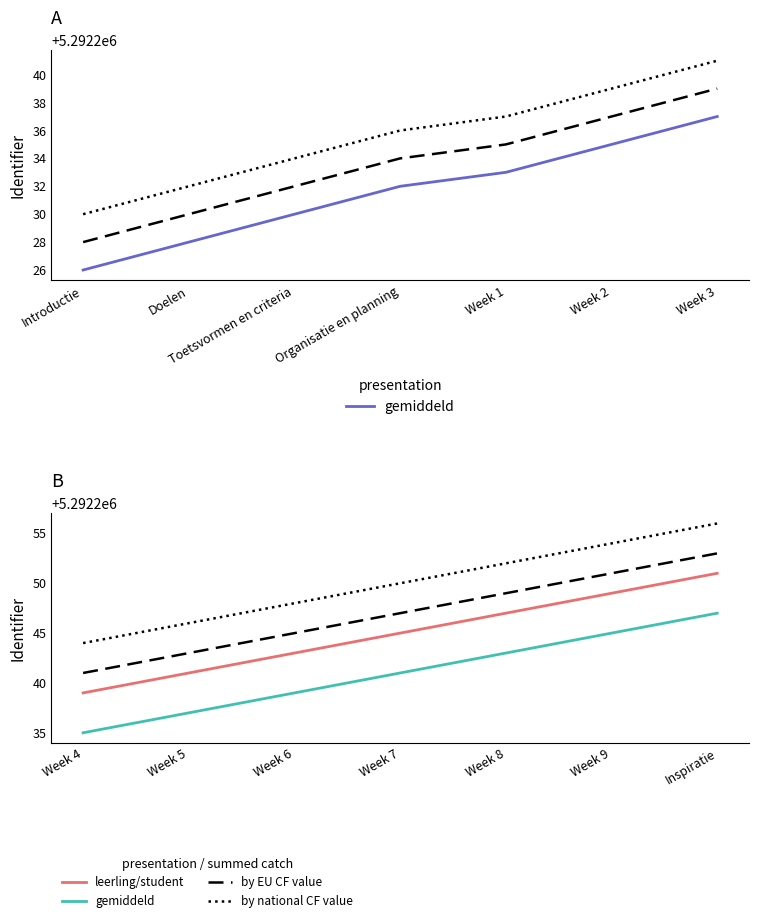

How many data points in Identifier (solid) are less than 5292232?

3